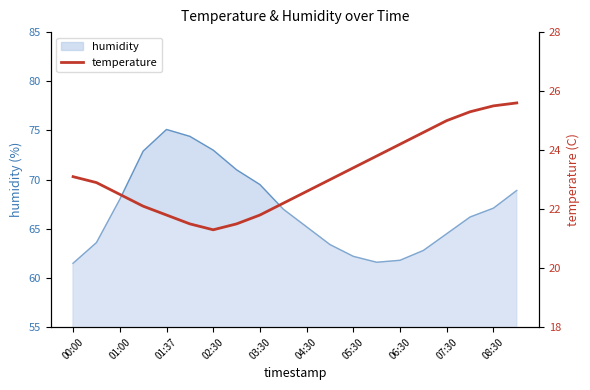

Where is the data nearest to the value 23?

11